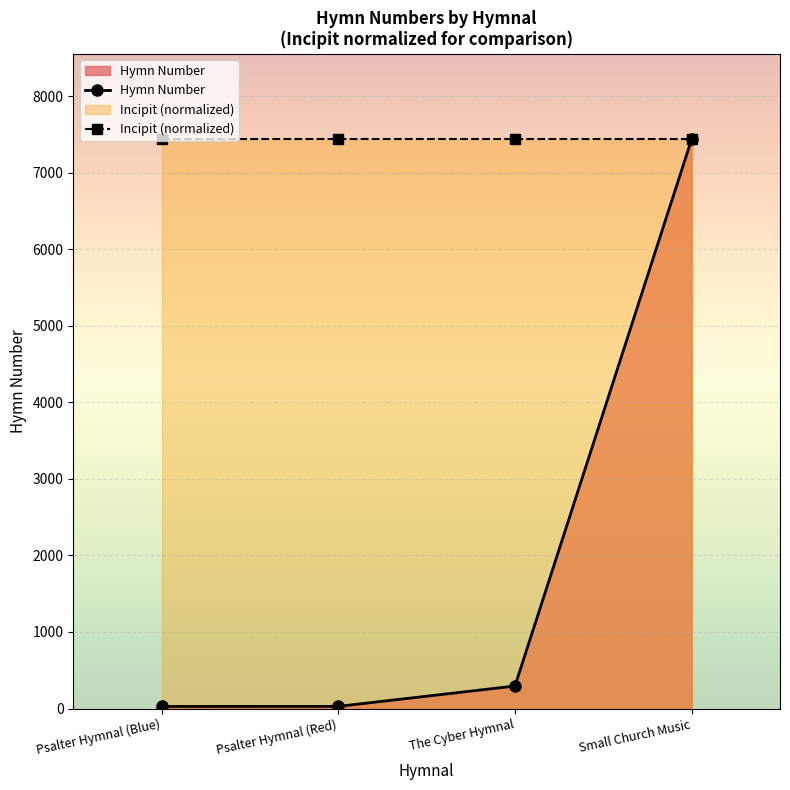

Which has a higher value, Small Church Music or Psalter Hymnal (Red)?

Small Church Music